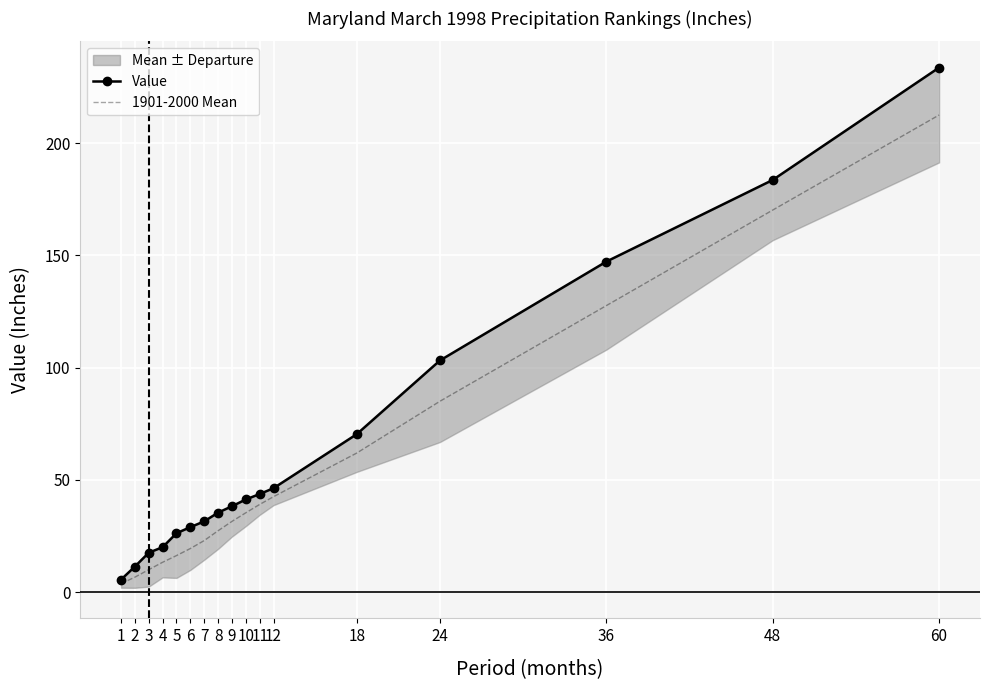

How many data points in 1901-2000 Mean are less than 31?

8